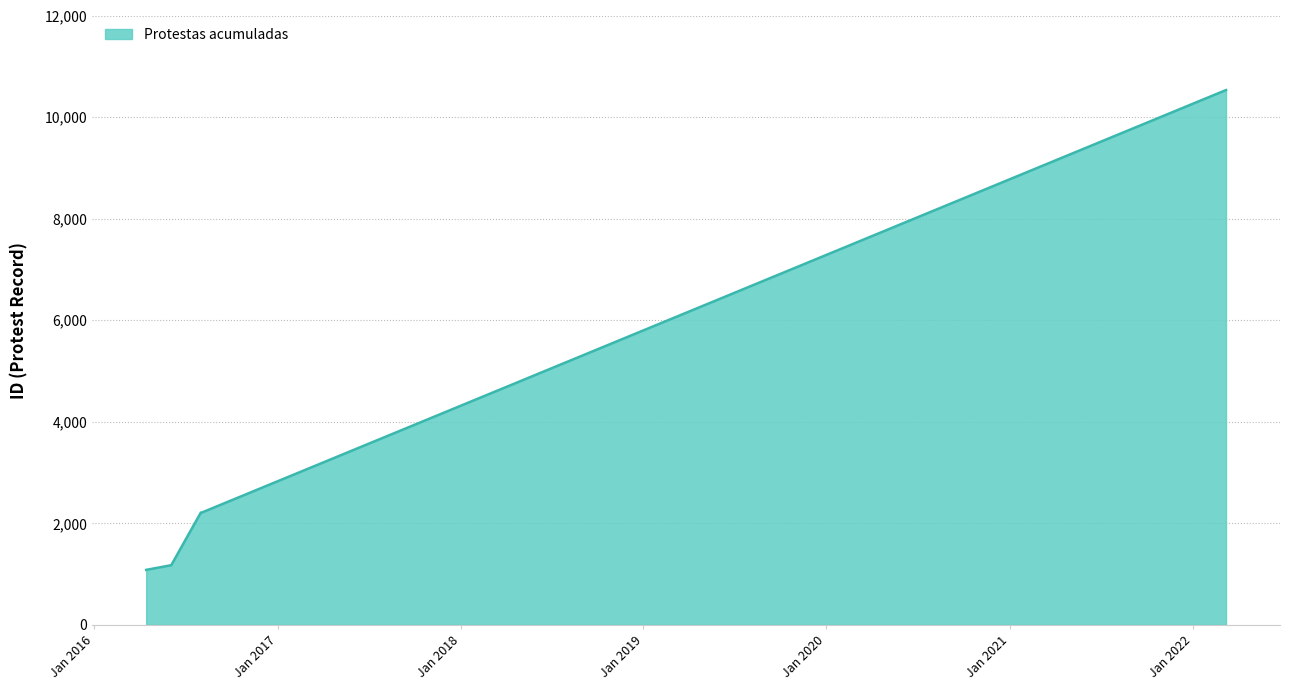

What is the sum of all values?

17217